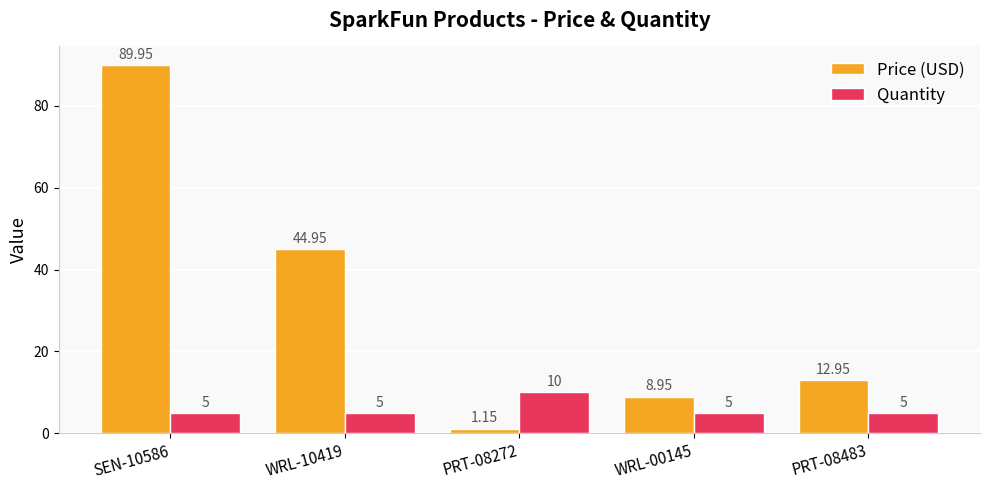

At SEN-10586, list the series in order from largest to smallest.

Price (USD), Quantity